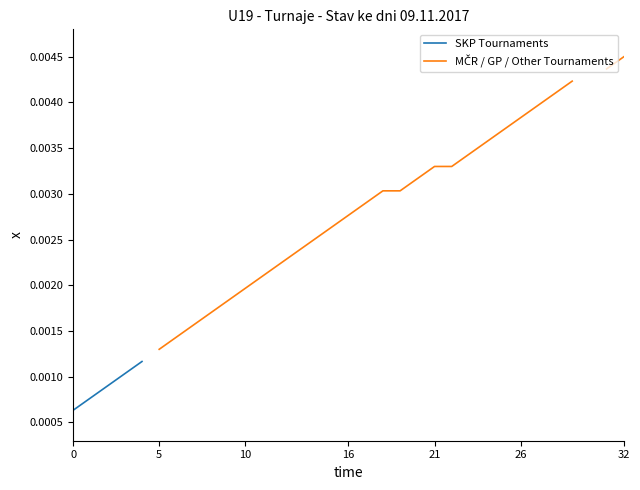

True or false: SKP Tournaments and MČR / GP / Other Tournaments intersect in this chart.

False